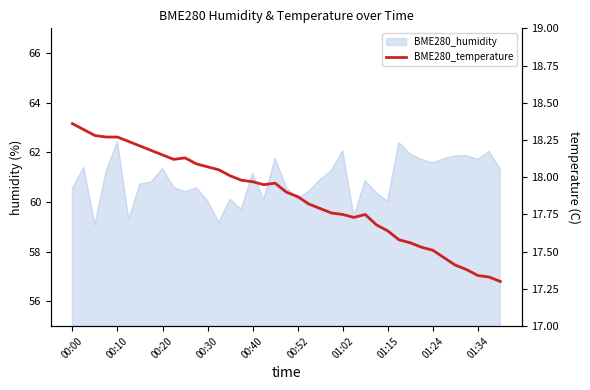

Reading left to right, what are all the values shown in this chart?

18.4	18.3	18.3	18.3	18.3	18.2	18.2	18.2	18.1	18.1	18.1	18.1	18.1	18.1	18.0	18.0	18.0	17.9	18.0	17.9	17.9	17.8	17.8	17.8	17.8	17.7	17.8	17.7	17.6	17.6	17.6	17.5	17.5	17.5	17.4	17.4	17.3	17.3	17.3